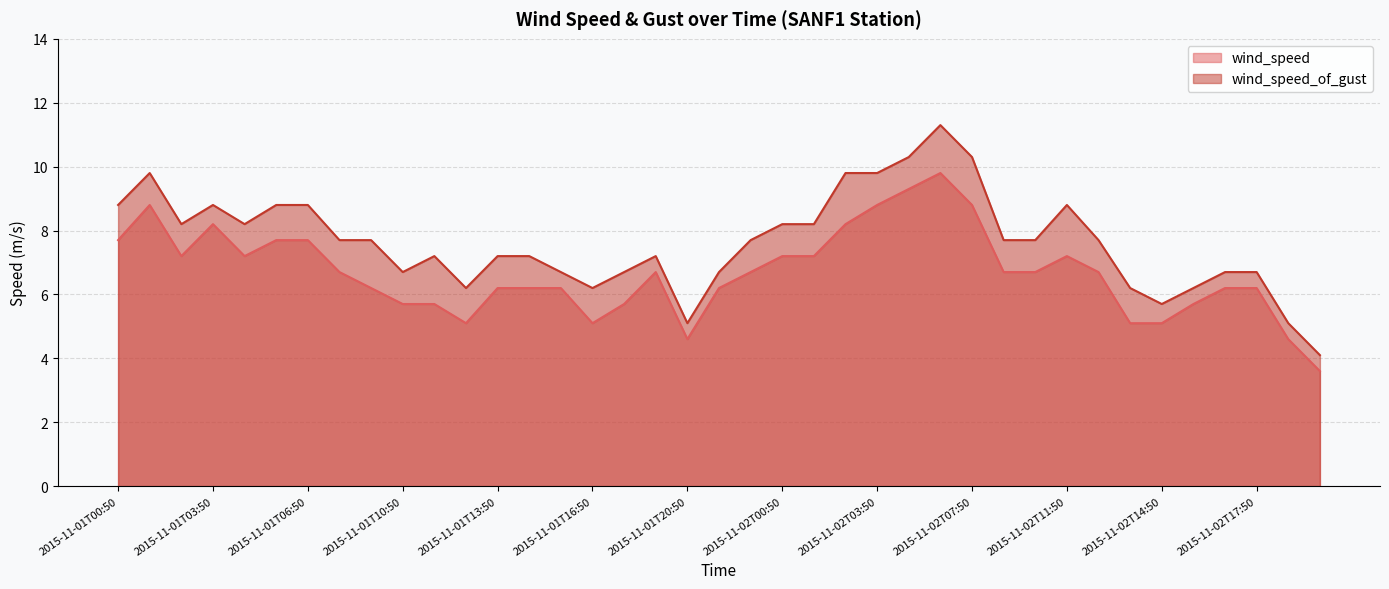

In wind_speed, how many points are lower than both neighbors (excluding endpoints)?

5